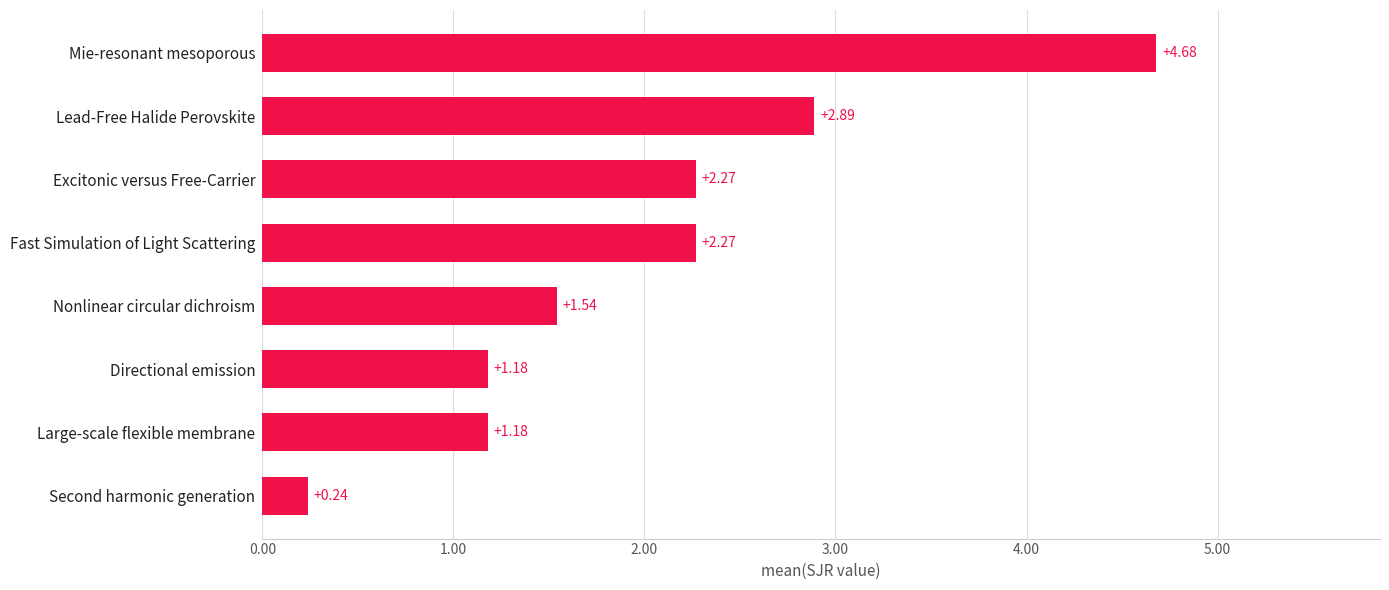

At which category does the chart reach its peak across all series?

Mie-resonant mesoporous